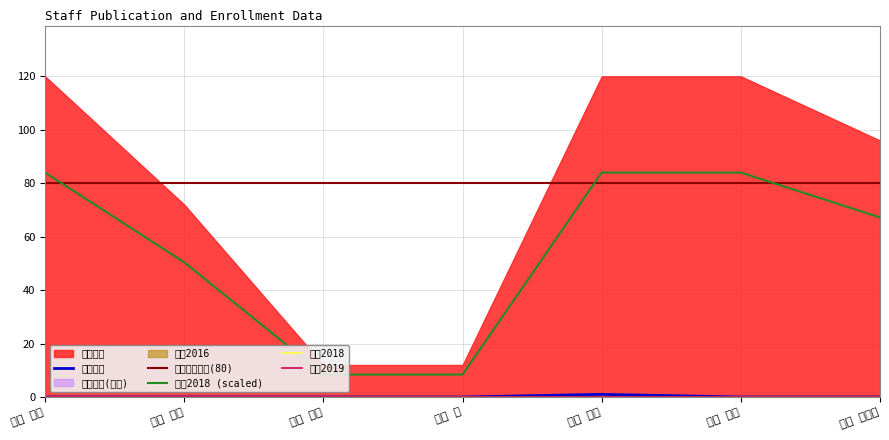

What is the sum of the 在籍月数 values at 柏木 圭介 and 中川 舞?

24